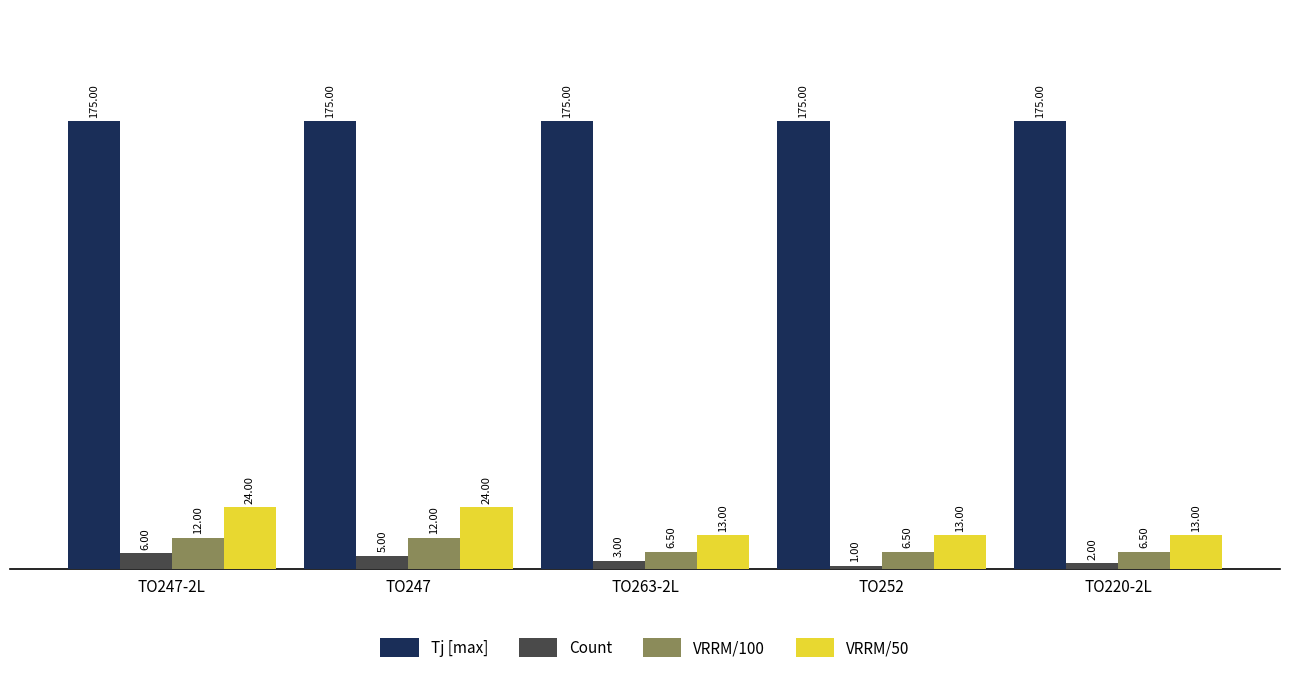

What is the greatest value displayed?

175.0